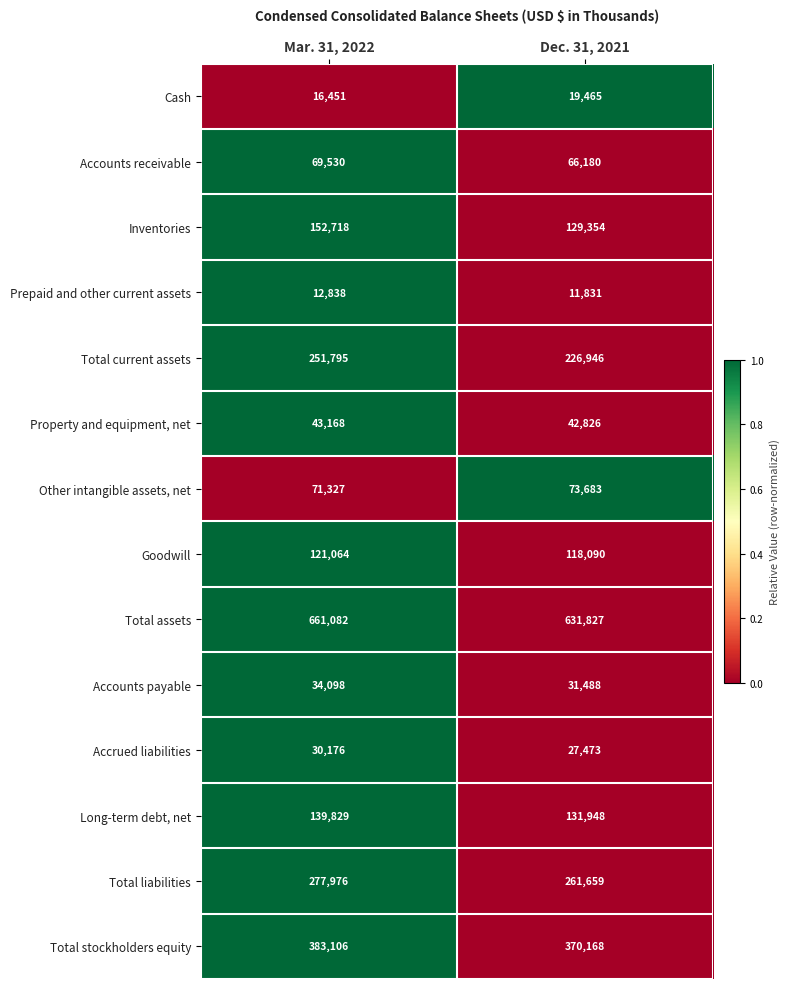

True or false: Long-term debt, net has a value of 49463 at Dec. 31, 2021.

False